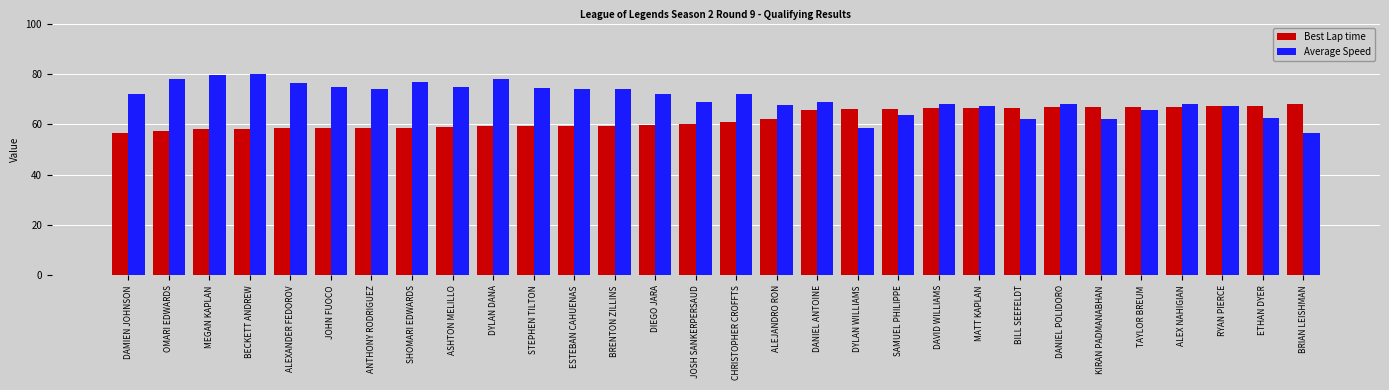

Is it true that Best Lap time equals 98.4 at DYLAN DANA?

False